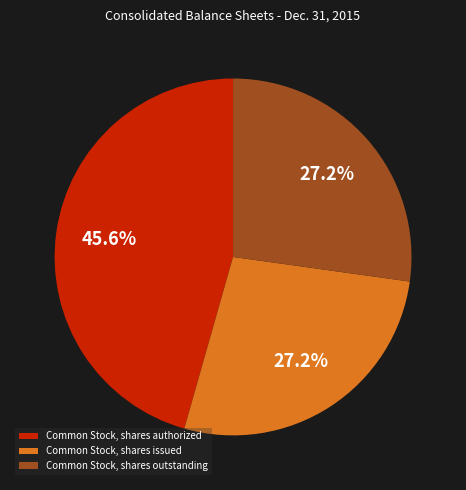

Count the number of slices in the pie.

3